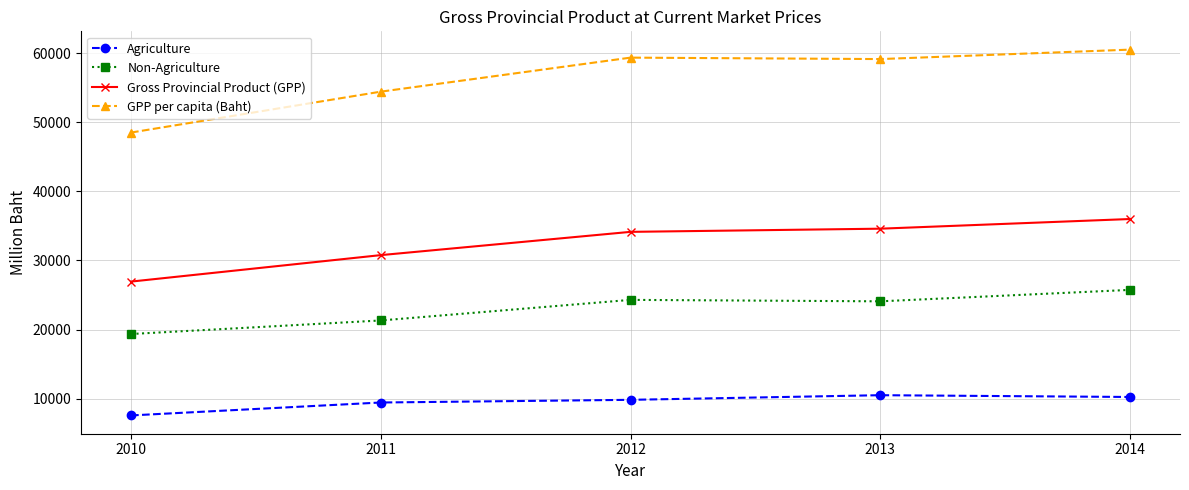

Is the value of GPP per capita (Baht) at 2010 greater than the value of Gross Provincial Product (GPP) at 2013?

Yes